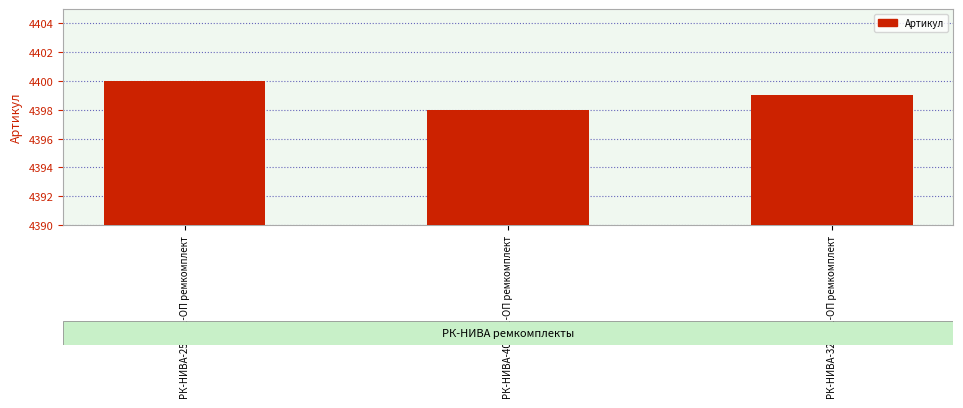

At which label does the data first exceed 4399?

РК-НИВА-25.25/1-ОП ремкомплект